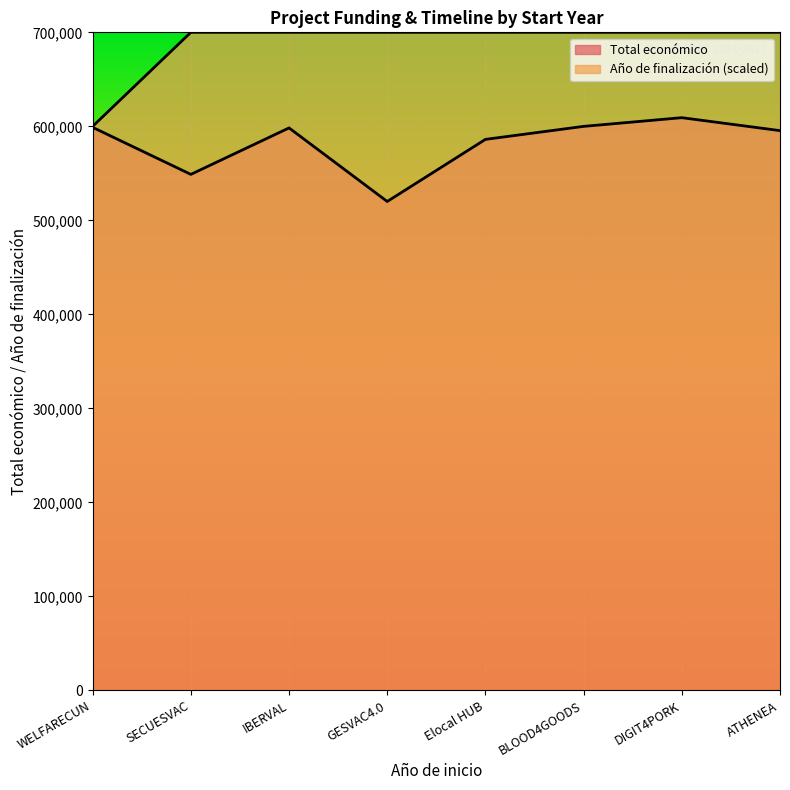

The Total económico series shows 609206 at DIGIT4PORK. True or false?

True